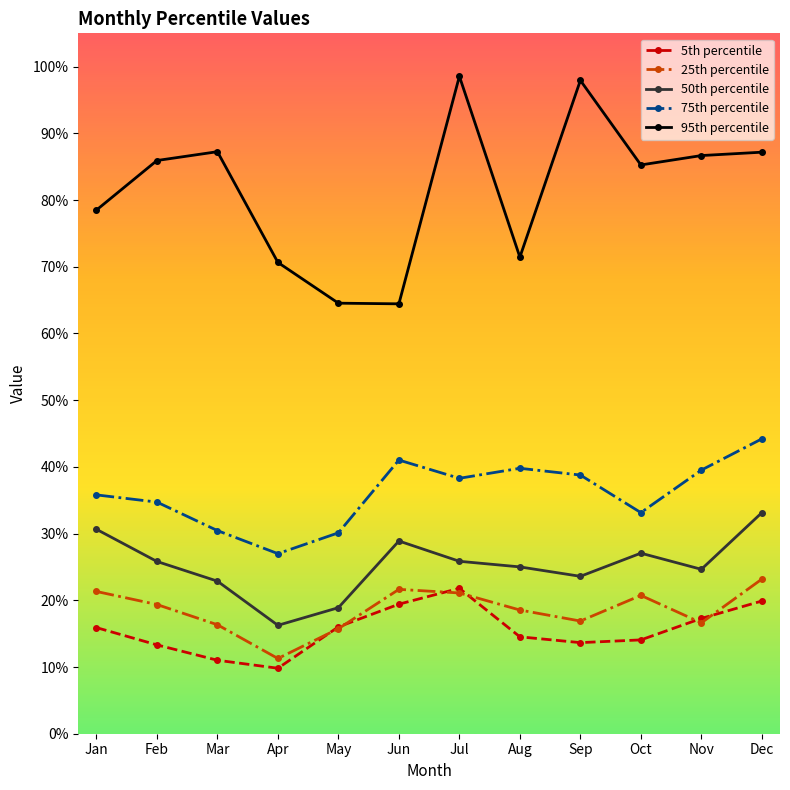

Where is the first local maximum for 75th percentile?

Jun